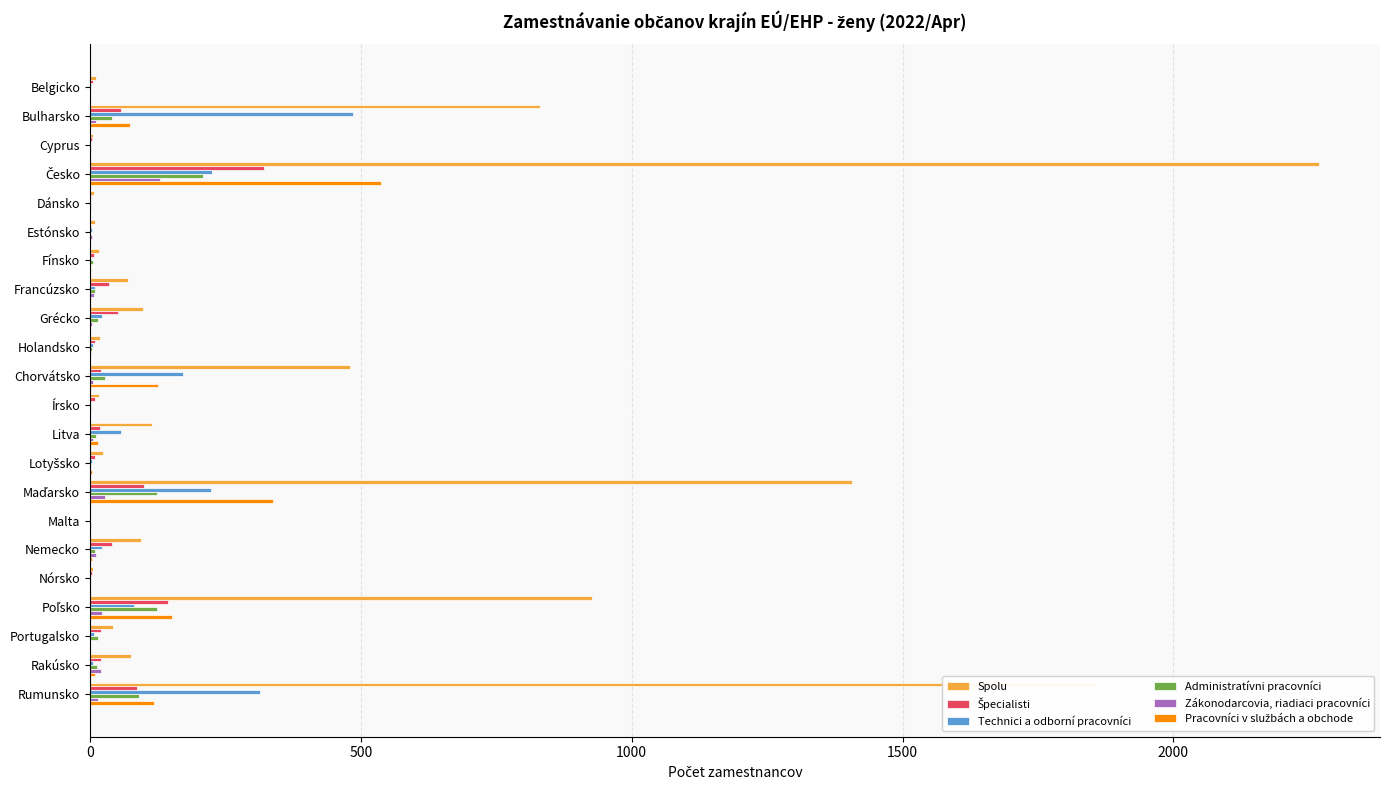

Between Grécko and Rumunsko, which series saw the biggest shift?

Spolu